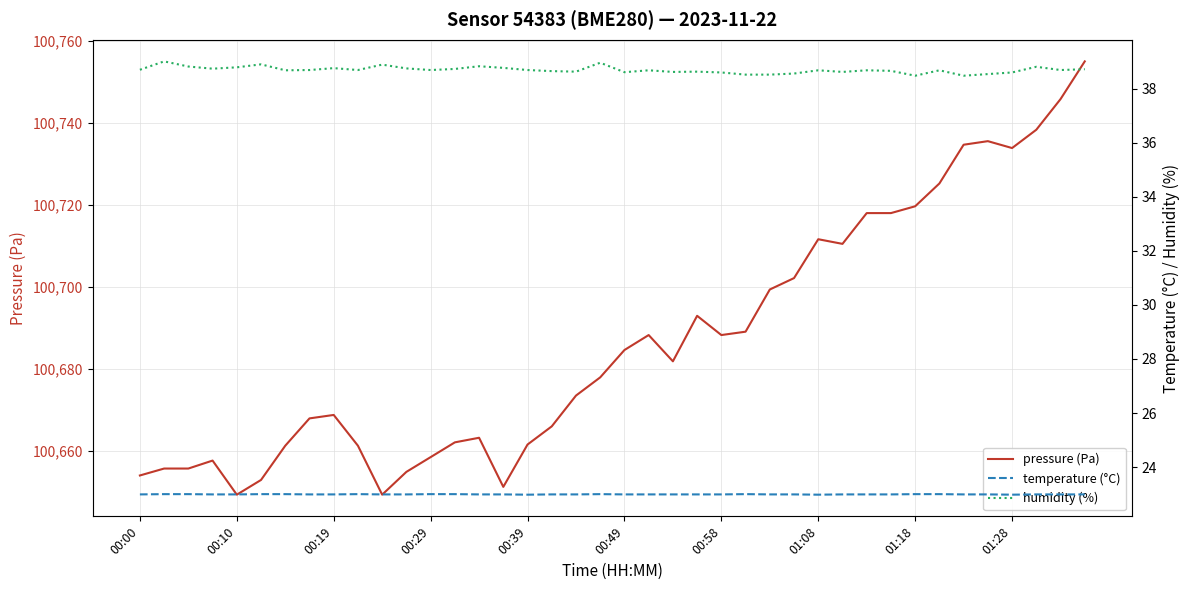

How many temperature (°C) values are between 22 and 23?

40